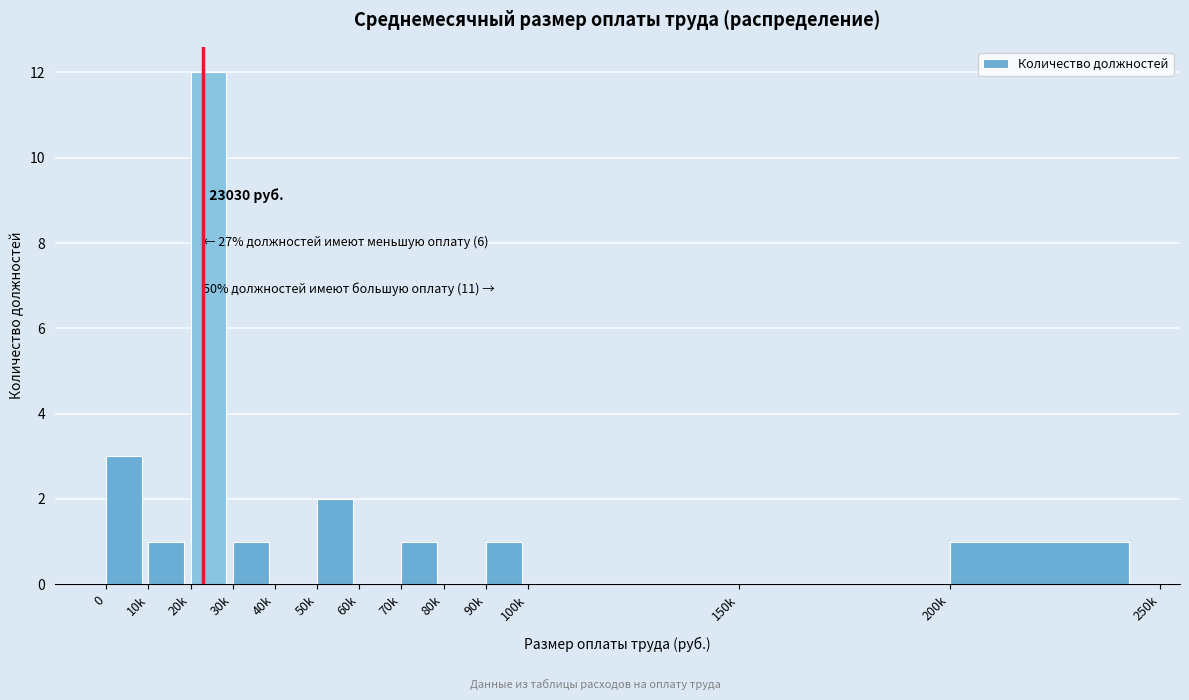

Reading left to right, extract all data points from this chart.

0=3	10k=1	20k=12	30k=1	40k=0	50k=2	60k=0	70k=1	80k=0	90k=1	100k=0	150k=0	200k=1